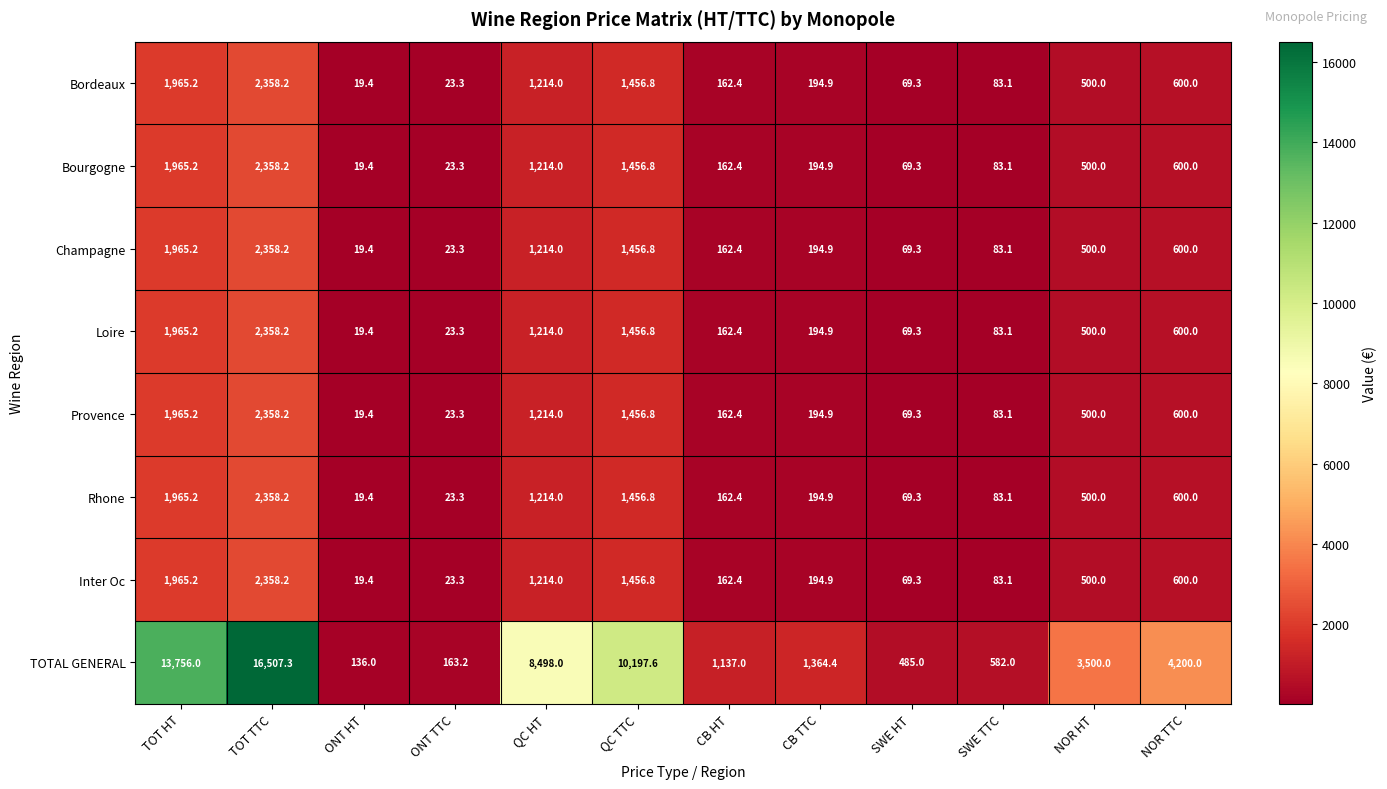

List the labels in order of Inter Oc value, smallest first.

ONT HT, ONT TTC, SWE HT, SWE TTC, CB HT, CB TTC, NOR HT, NOR TTC, QC HT, QC TTC, TOT HT, TOT TTC